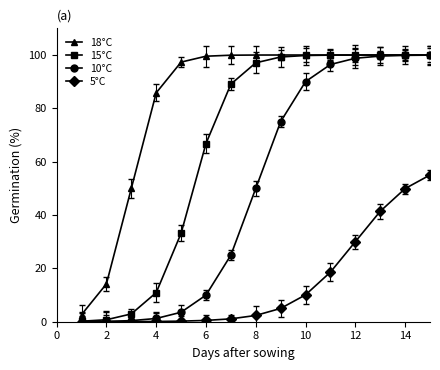

At how many categories does at least one series exceed 20?

13